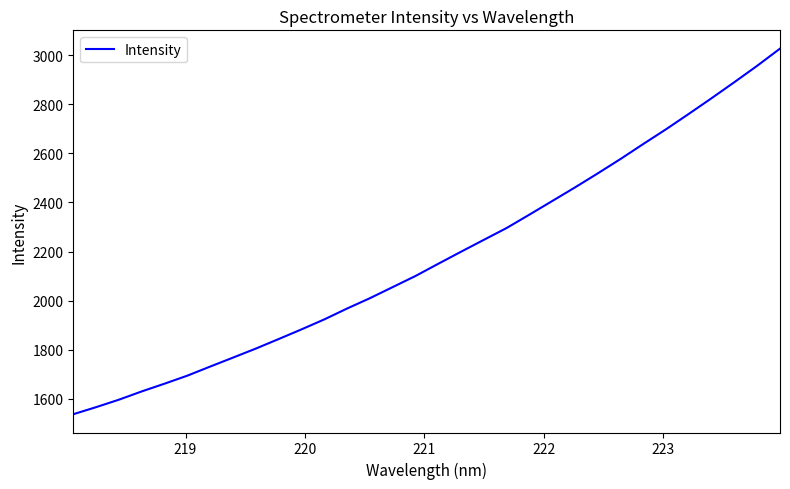

What is the maximum value shown in the chart?

3026.1